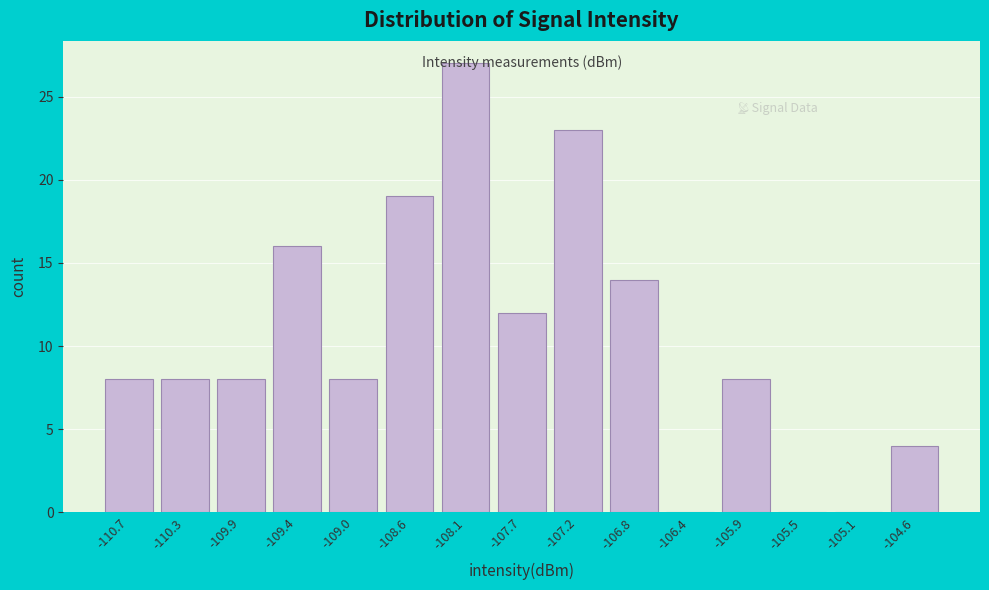

Reading left to right, list every bar in this chart as the range it spans on the x-axis followed by its height. Neither the bar edges nor the heights are printed on the chart, so give them approximately, as read against the axes.

-110.95 to -110.50: 8
-110.50 to -110.05: 8
-110.05 to -109.65: 8
-109.65 to -109.20: 16
-109.20 to -108.75: 8
-108.75 to -108.35: 19
-108.35 to -107.90: 27
-107.90 to -107.45: 12
-107.45 to -107.05: 23
-107.05 to -106.60: 14
-106.60 to -106.15: 0
-106.15 to -105.75: 8
-105.75 to -105.30: 0
-105.30 to -104.85: 0
-104.85 to -104.45: 4